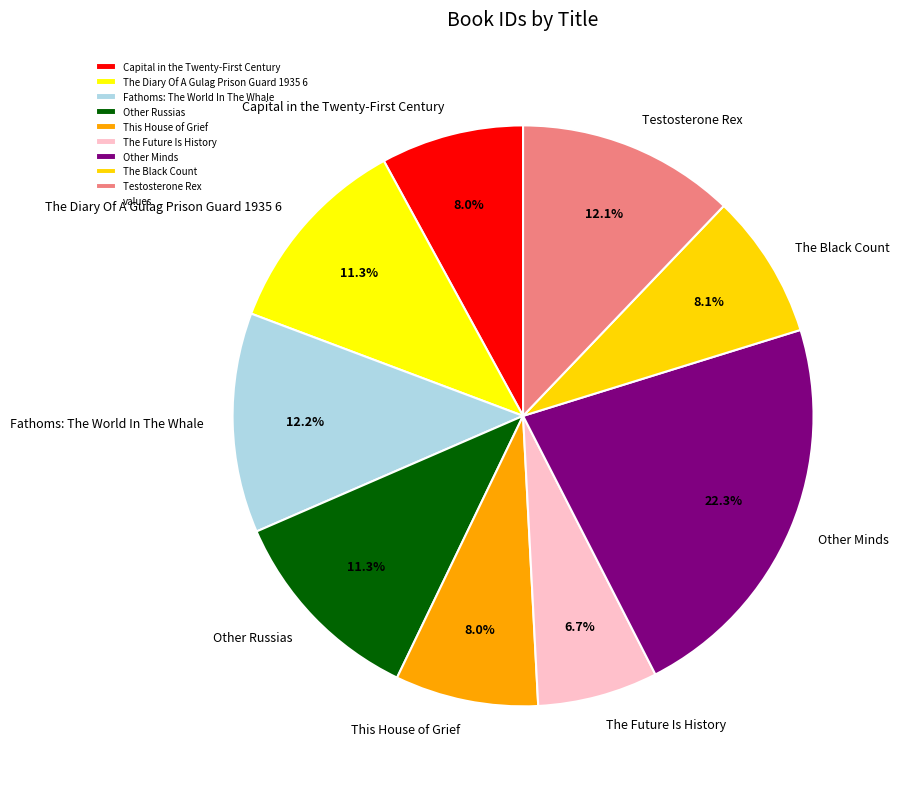

Which has a higher value, The Diary Of A Gulag Prison Guard 1935 6 or The Future Is History?

The Diary Of A Gulag Prison Guard 1935 6